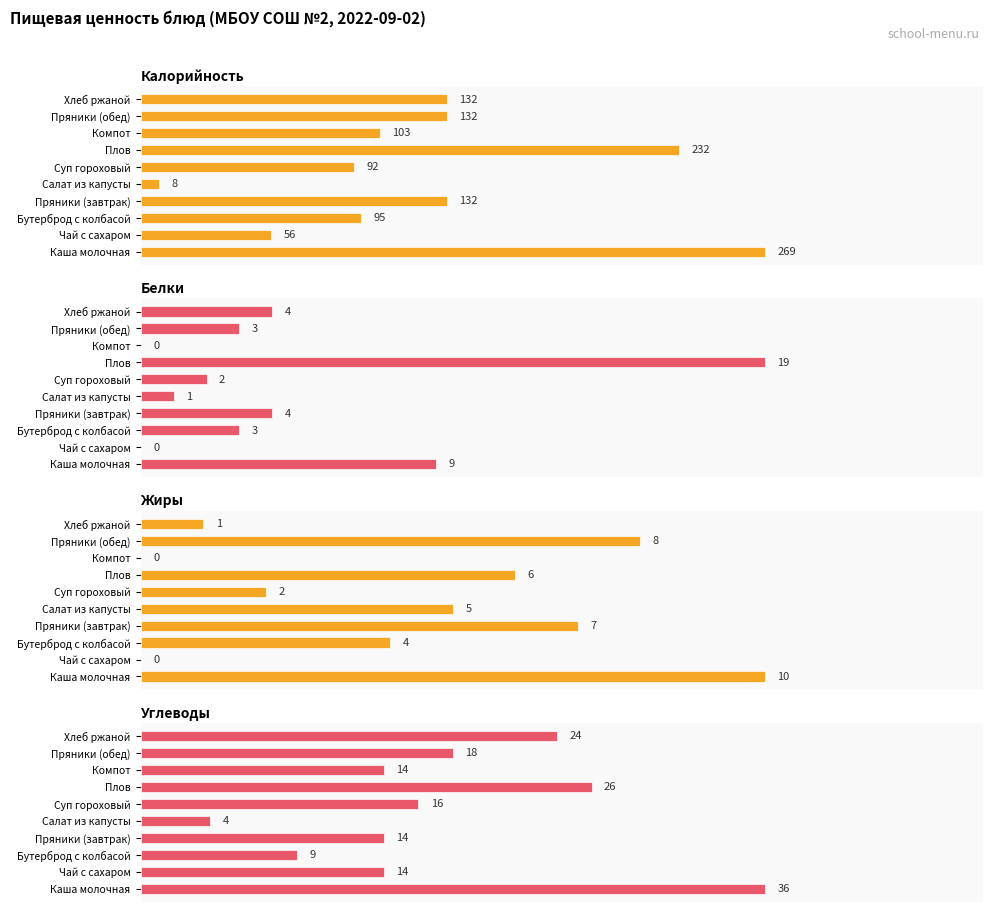

Is the value of Белки at Хлеб ржаной greater than the value of Жиры at Плов?

No